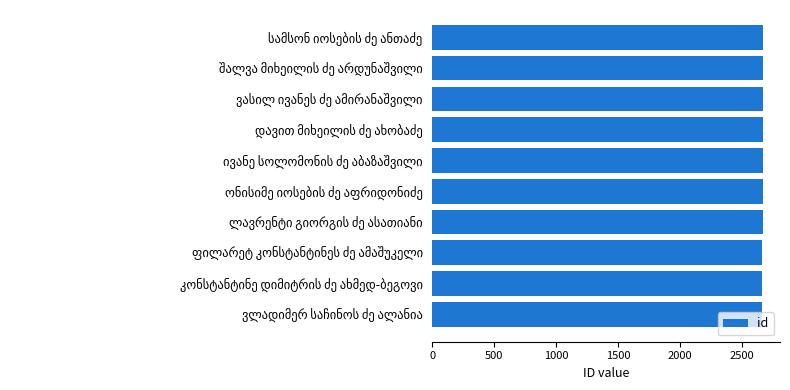

What is the average value?

2670